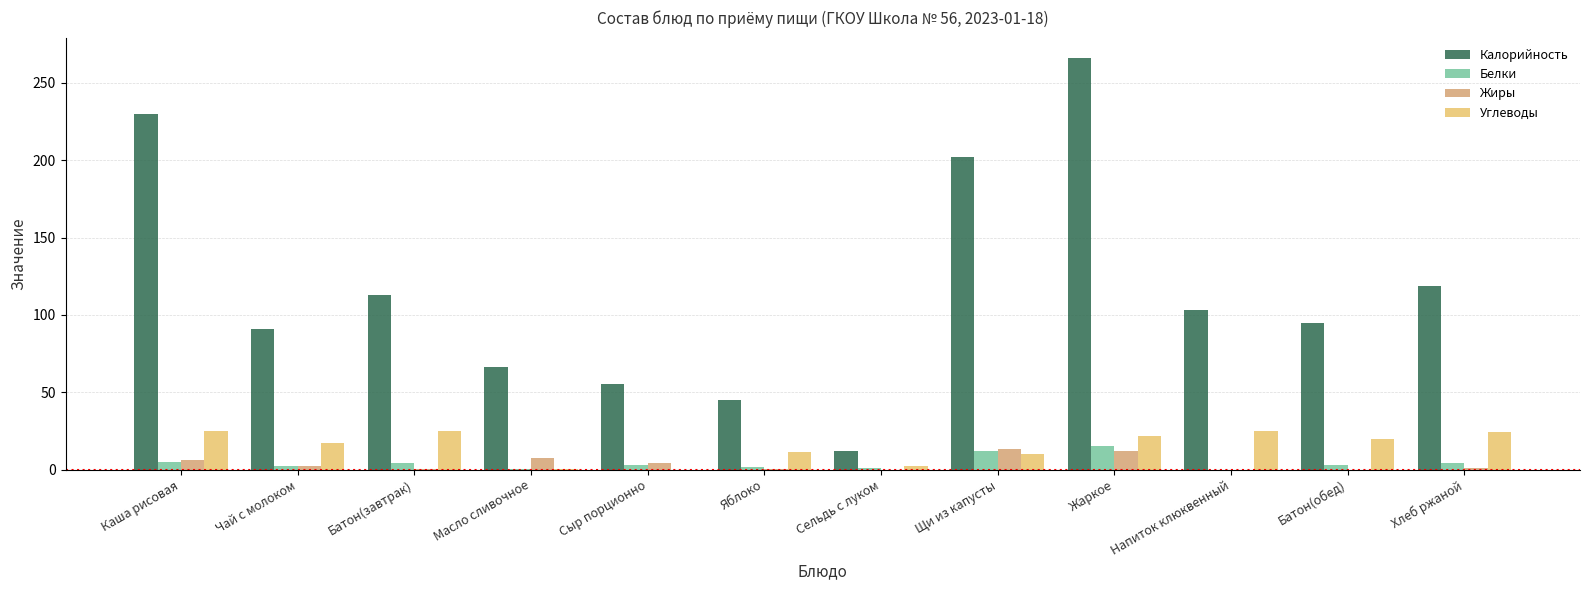

Which series has the largest range (max minus min)?

Калорийность